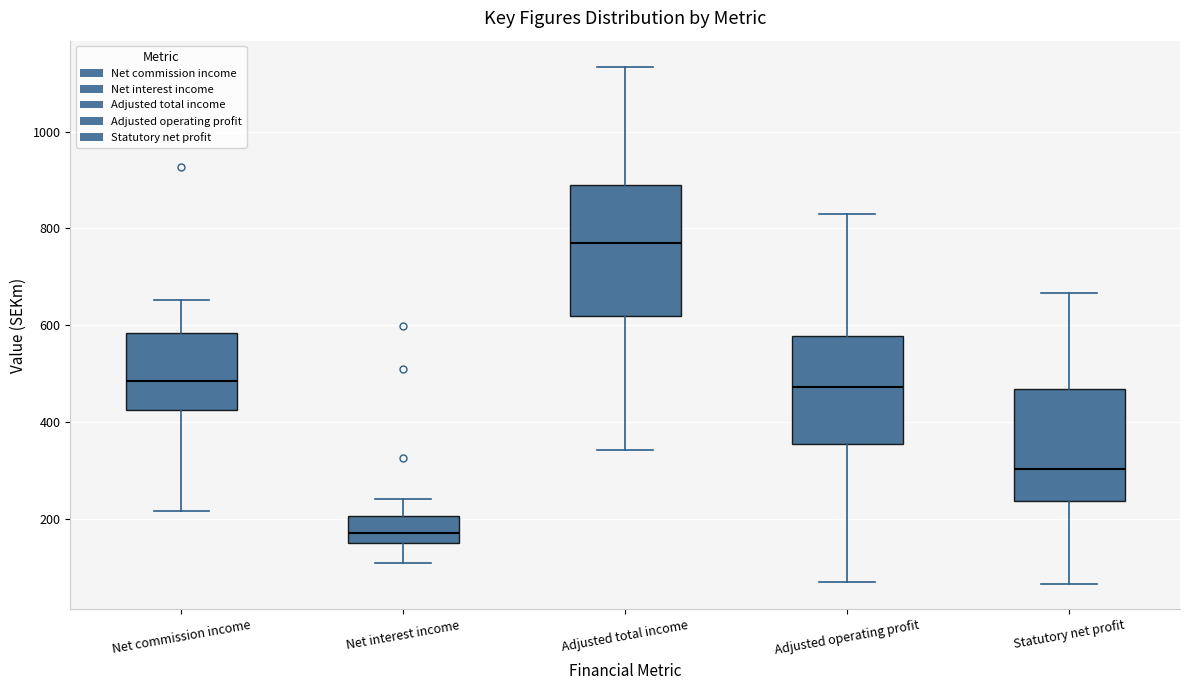

Where is the lower edge of the box for Net commission income on the y-axis? The values are not printed on the chart, so give them approximately, as read against the axis.

420